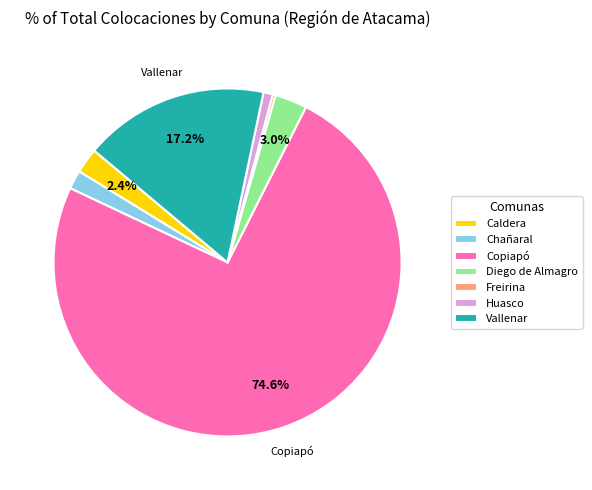

Between Caldera and Diego de Almagro, which is larger?

Diego de Almagro